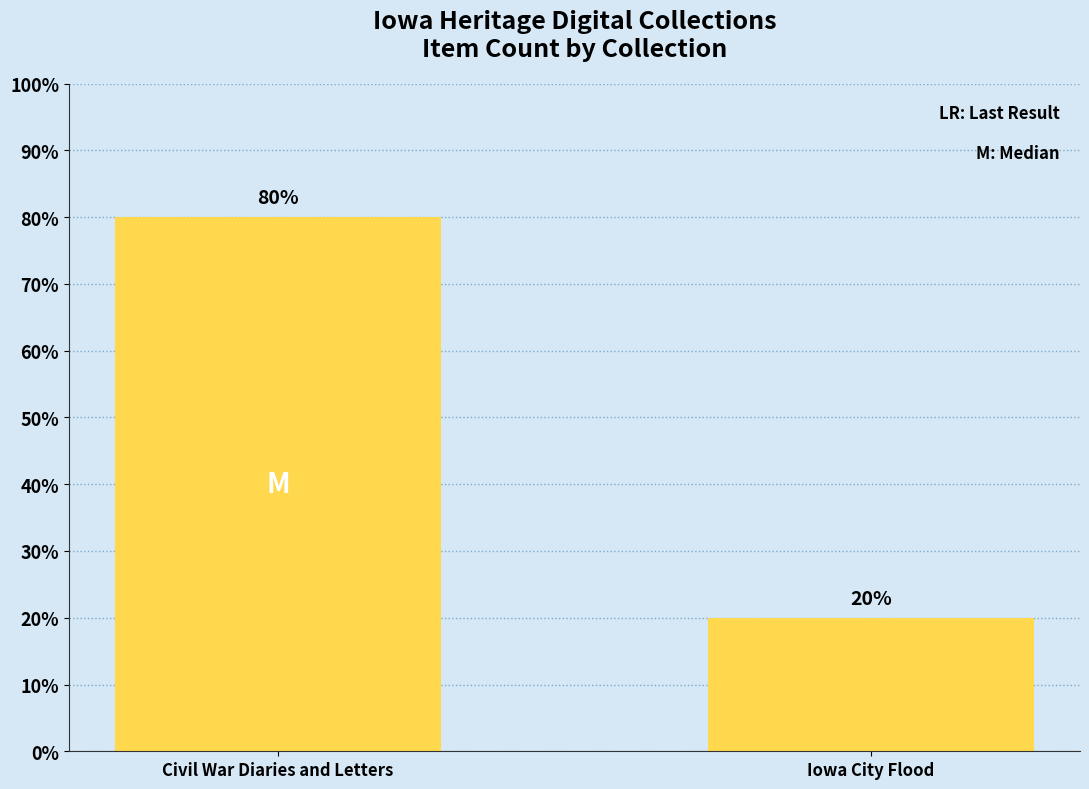

Reading left to right, what are all the values shown in this chart?

80	20